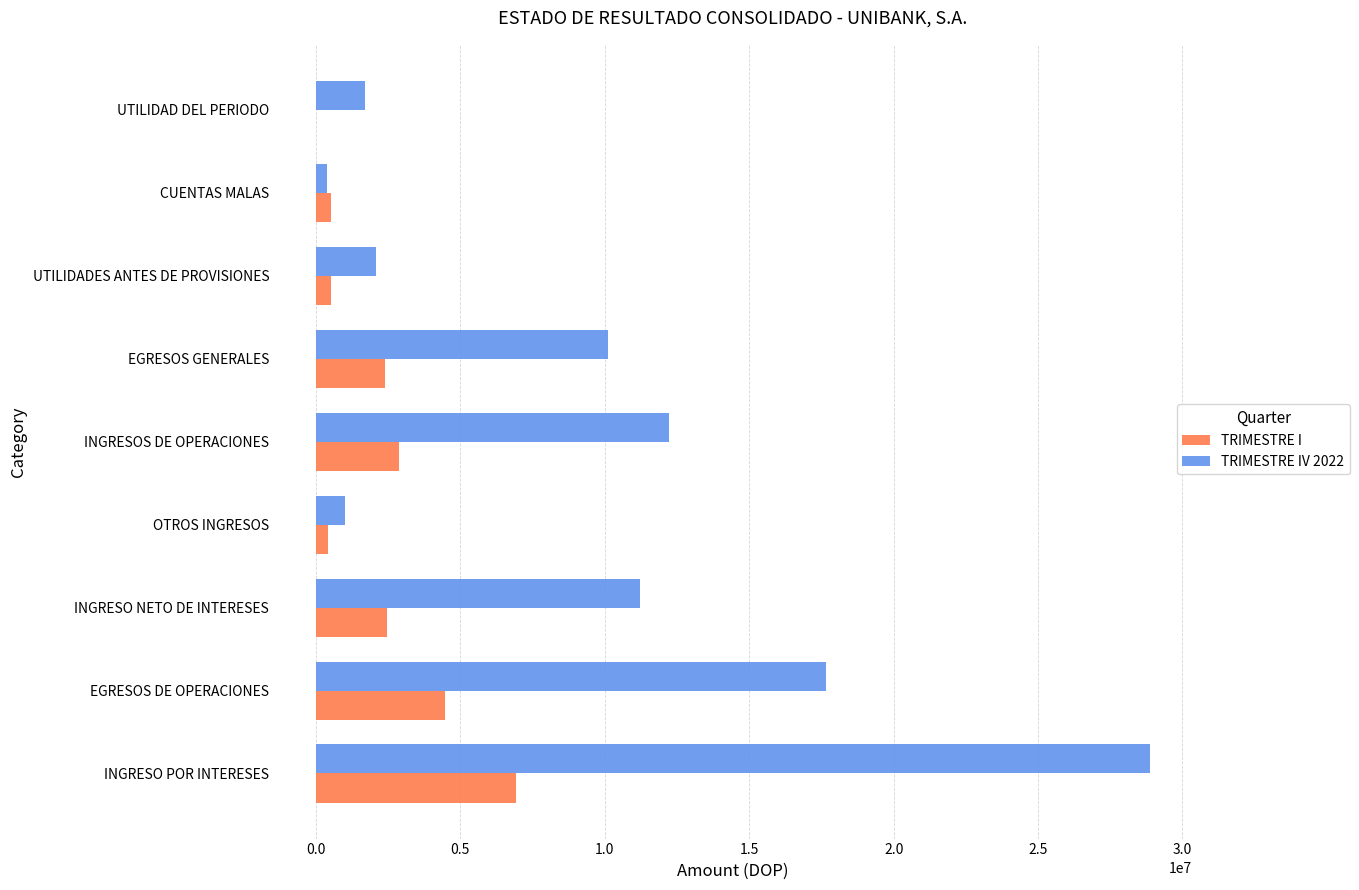

What is the greatest value displayed?

28873340.7